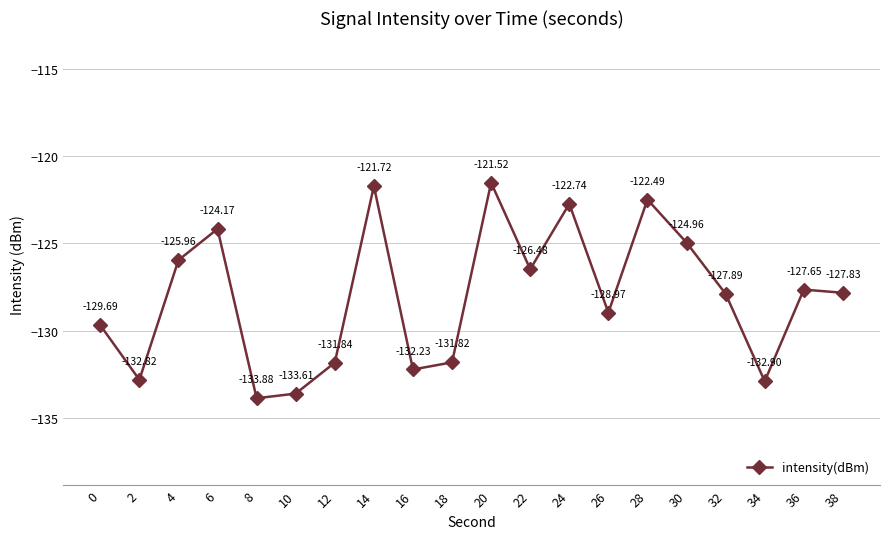

Is it true that the value at 6 is -194.3?

False